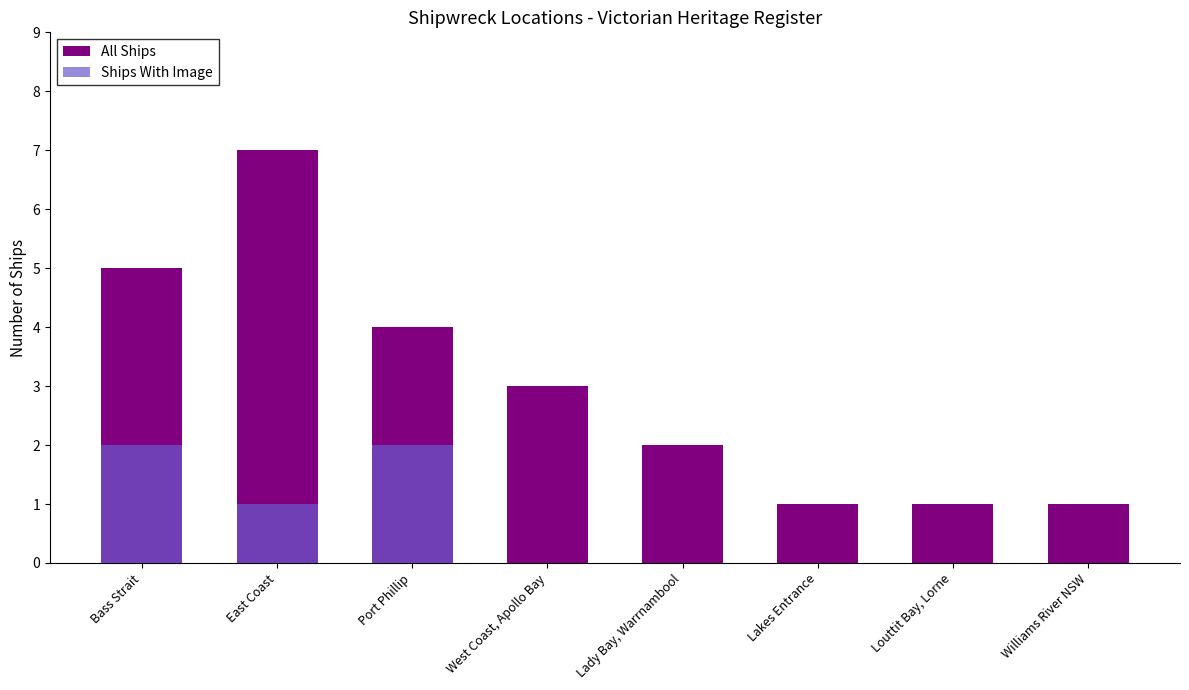

Which series has the largest range (max minus min)?

All Ships